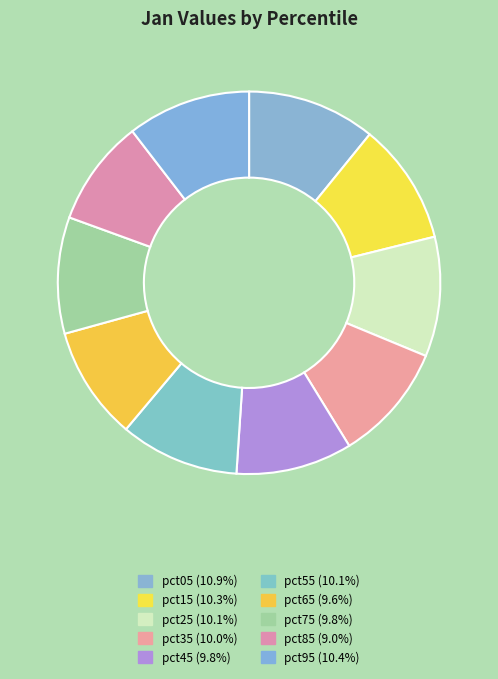

To the nearest percent, what is the difference between the largest and smallest slice percentages?

2%